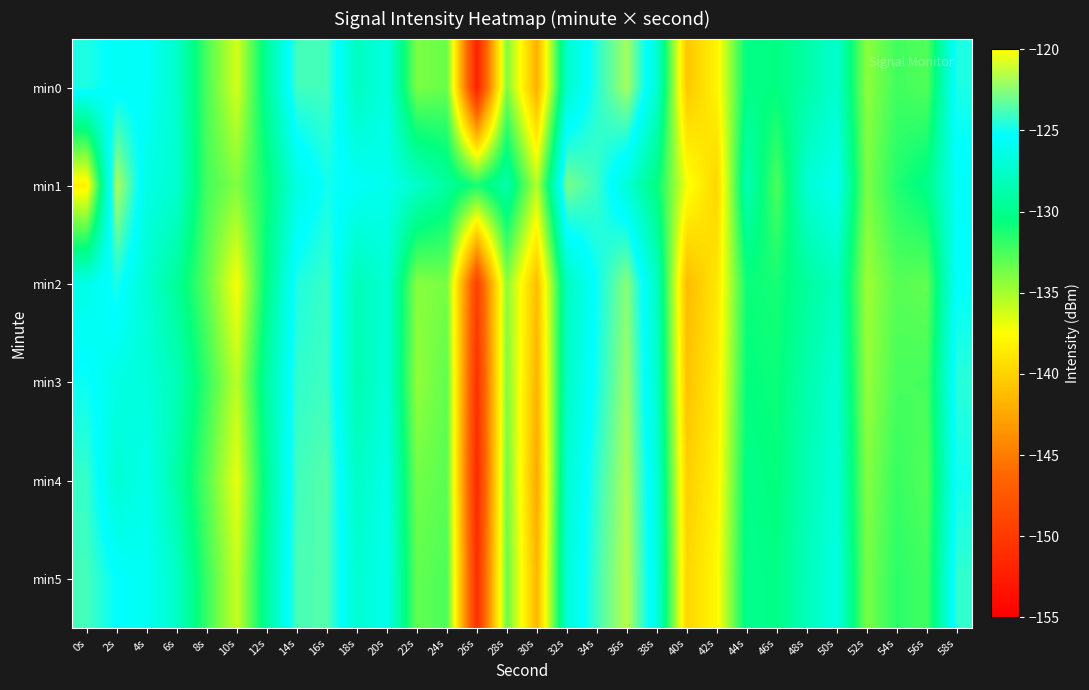

List the series in order of their peak value, highest first.

min5, min4, min1, min0, min3, min2